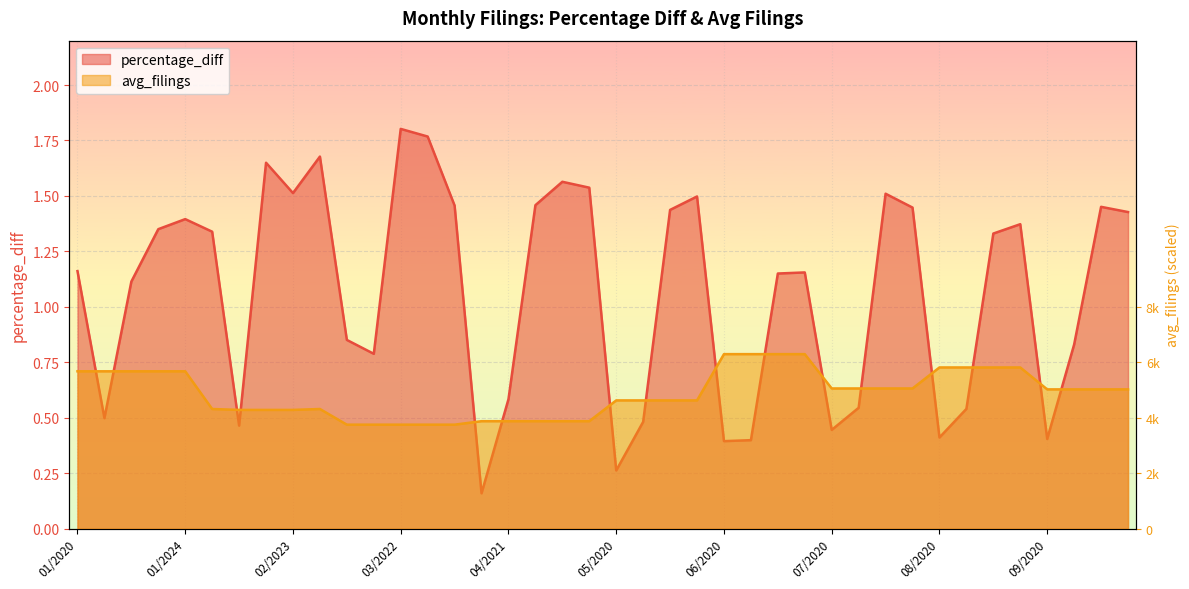

What is the lowest value of the avg_filings series?

0.5